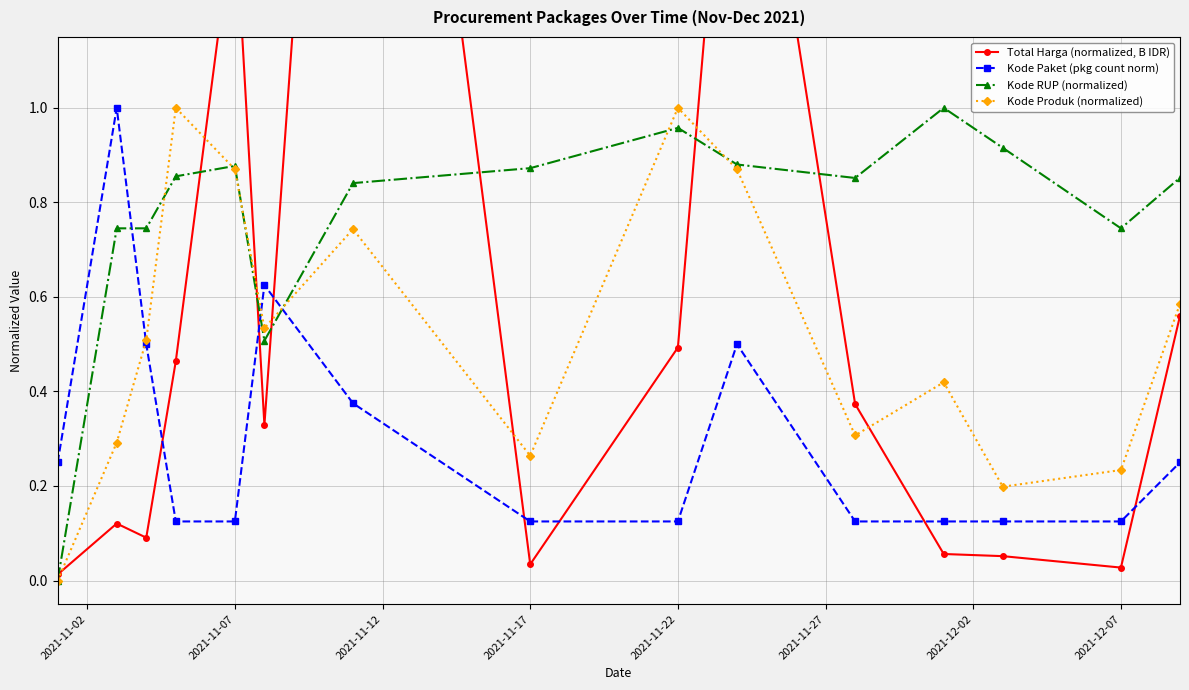

Is it true that Kode Produk (normalized) equals 1.0 at 2021-11-22?

True